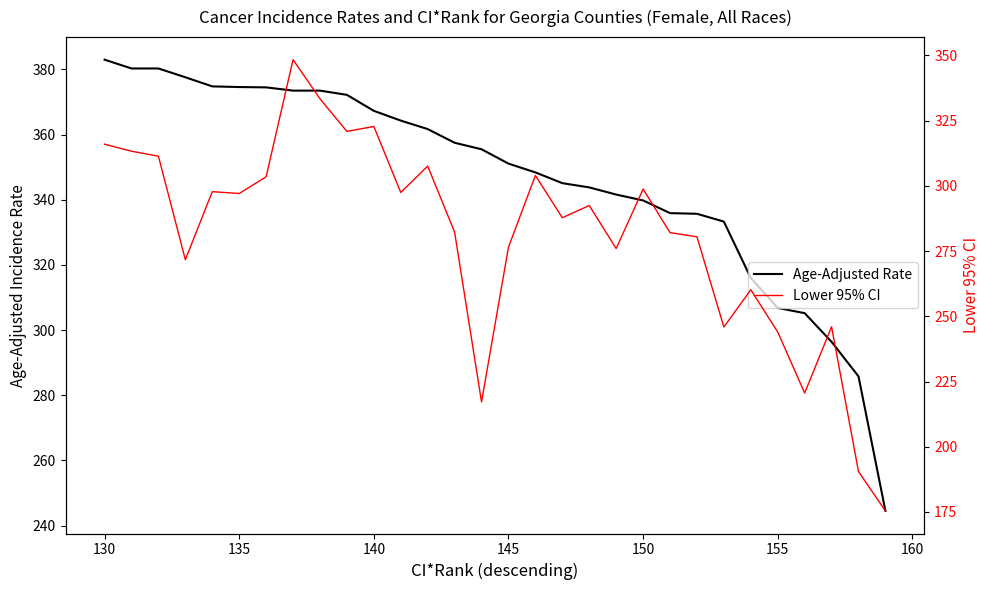

What is the difference between the second highest and second lowest values in the Age-Adjusted Rate series?

94.5